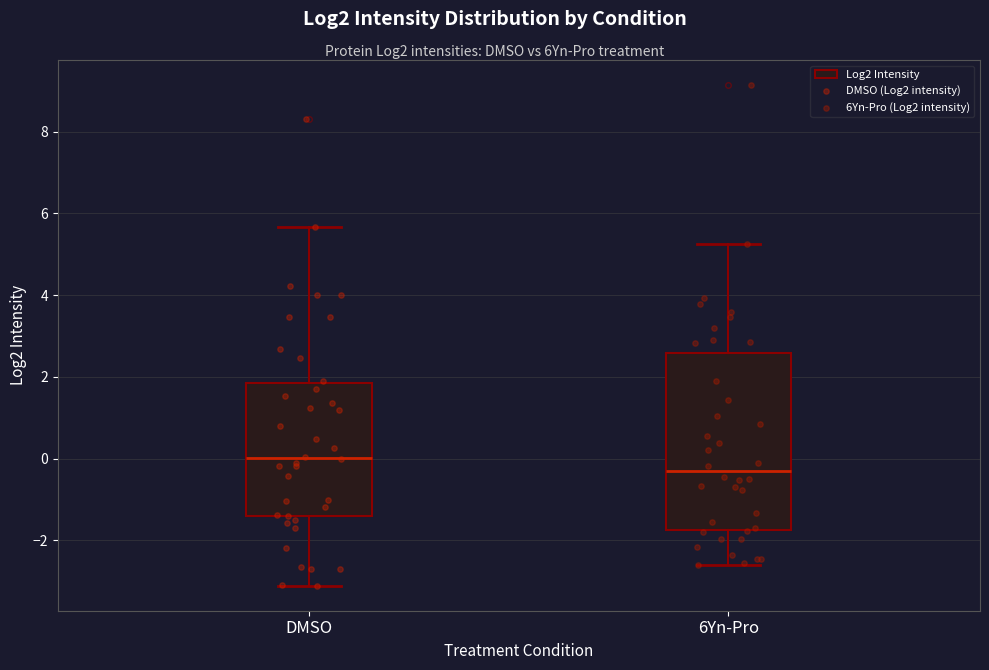

Which box is the tallest, from its lower edge to its upper edge?

6Yn-Pro